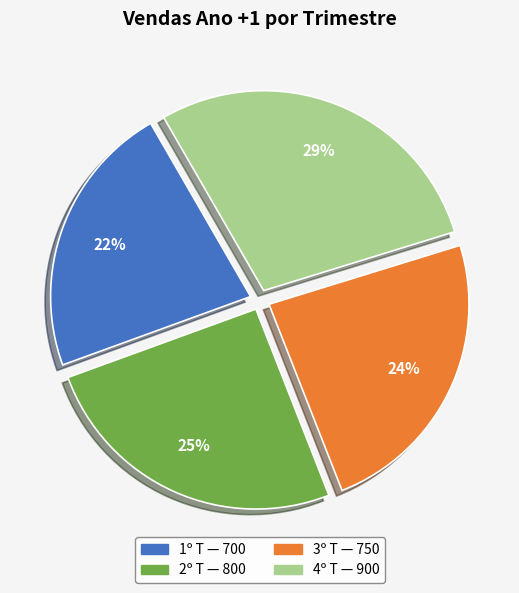

Count the number of slices in the pie.

4